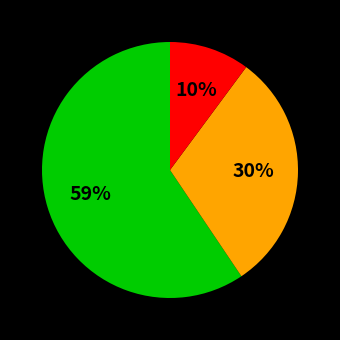

Does any single category account for the majority?

Yes